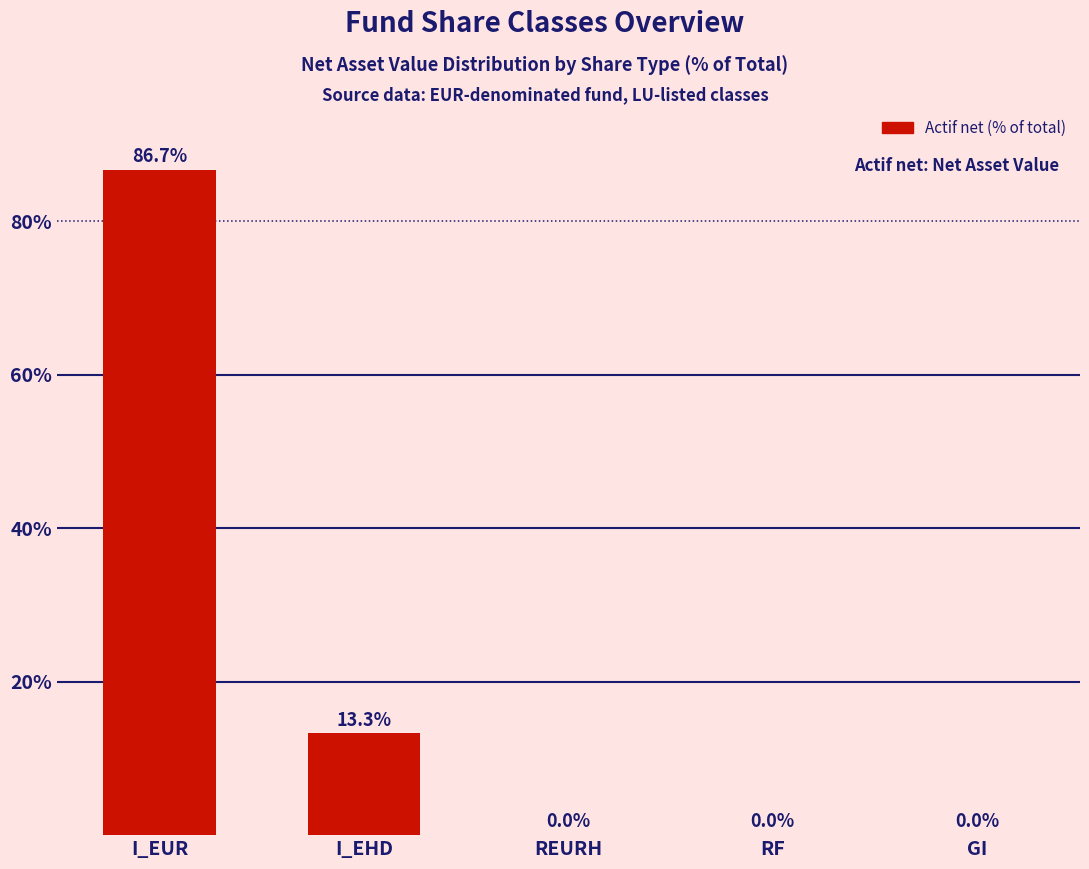

At which label is the value closest to 43?

I_EHD